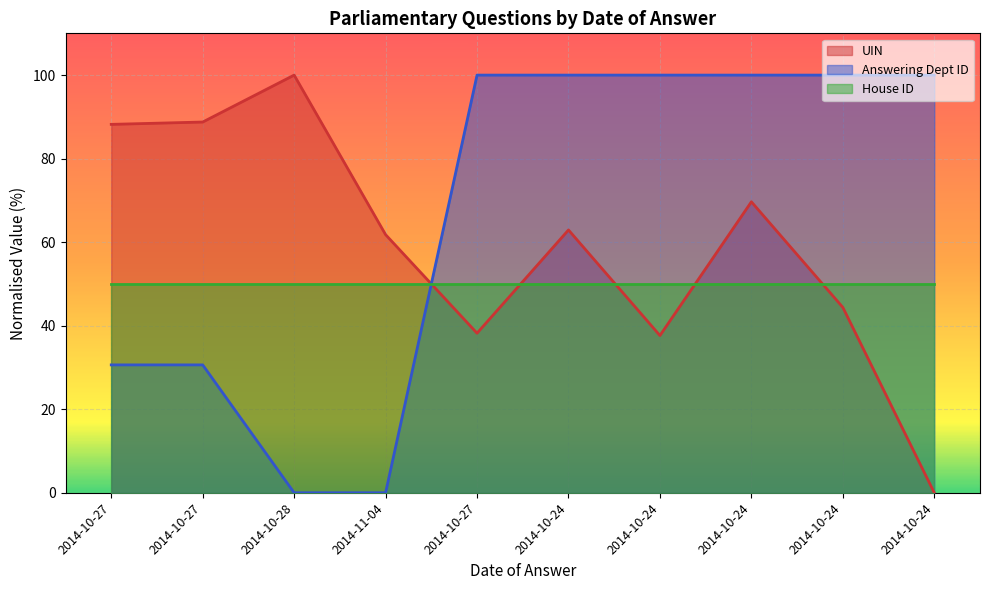

What is the label of the 1st point from the right?

2014-10-24